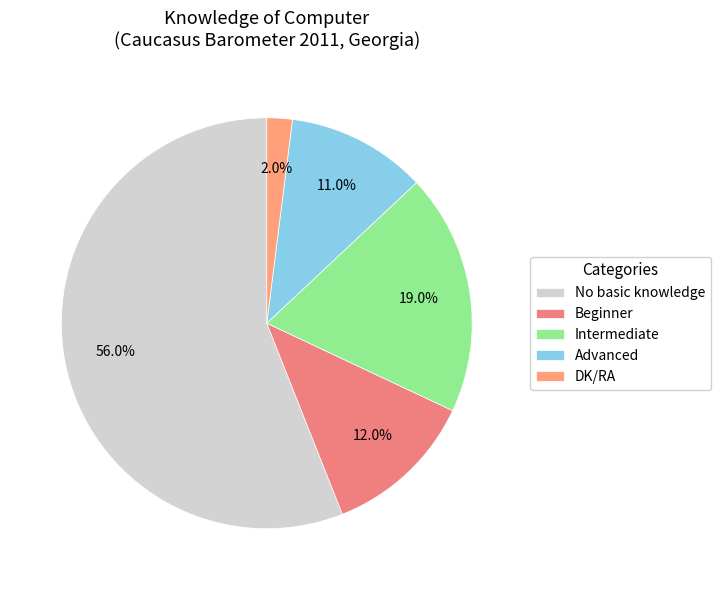

Is there any slice that represents more than half of the pie?

Yes